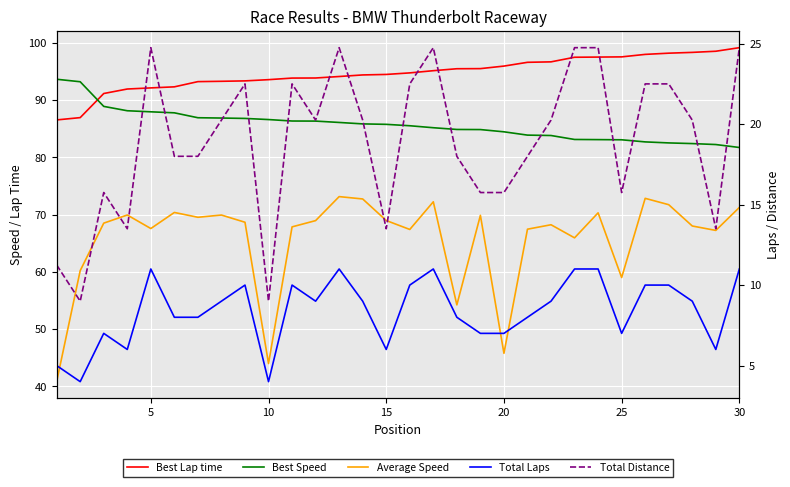

True or false: Best Speed and Total Laps intersect in this chart.

False